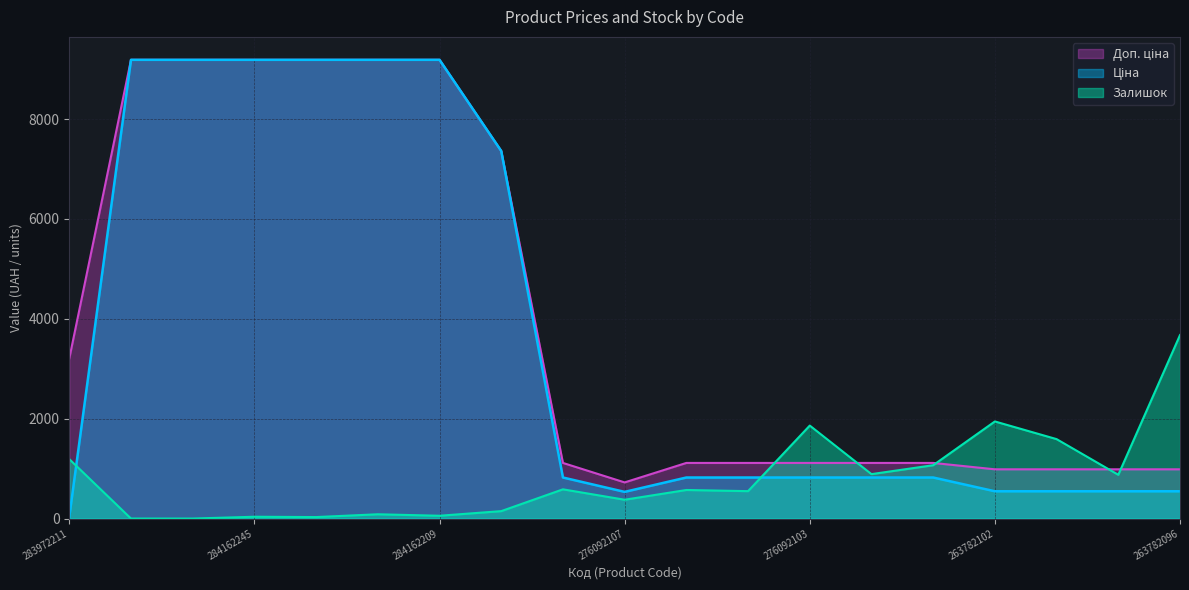

How many interior local valleys does the Ціна series have?

1